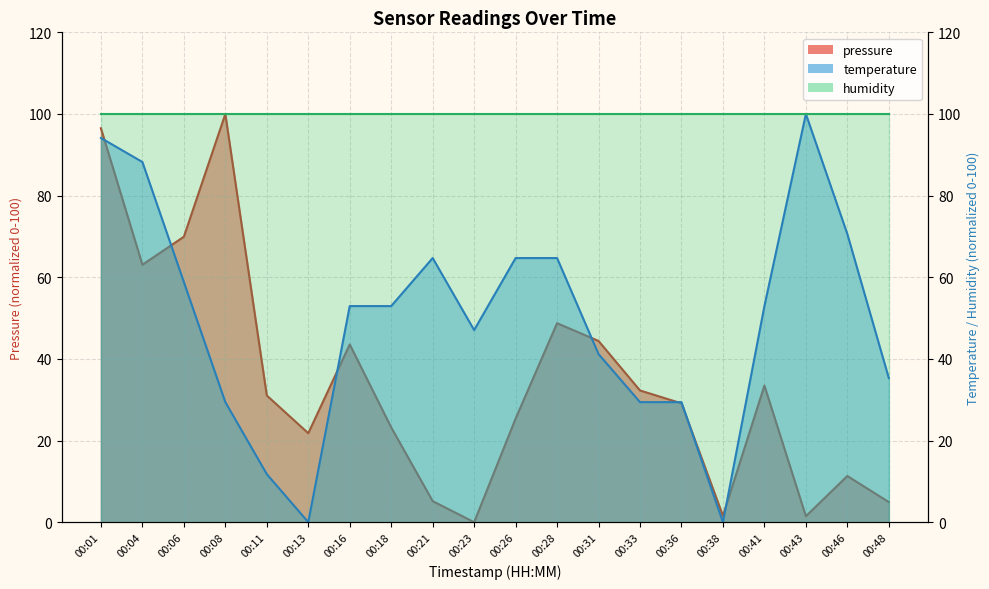

The value of pressure at 00:01 is 96.5. True or false?

True